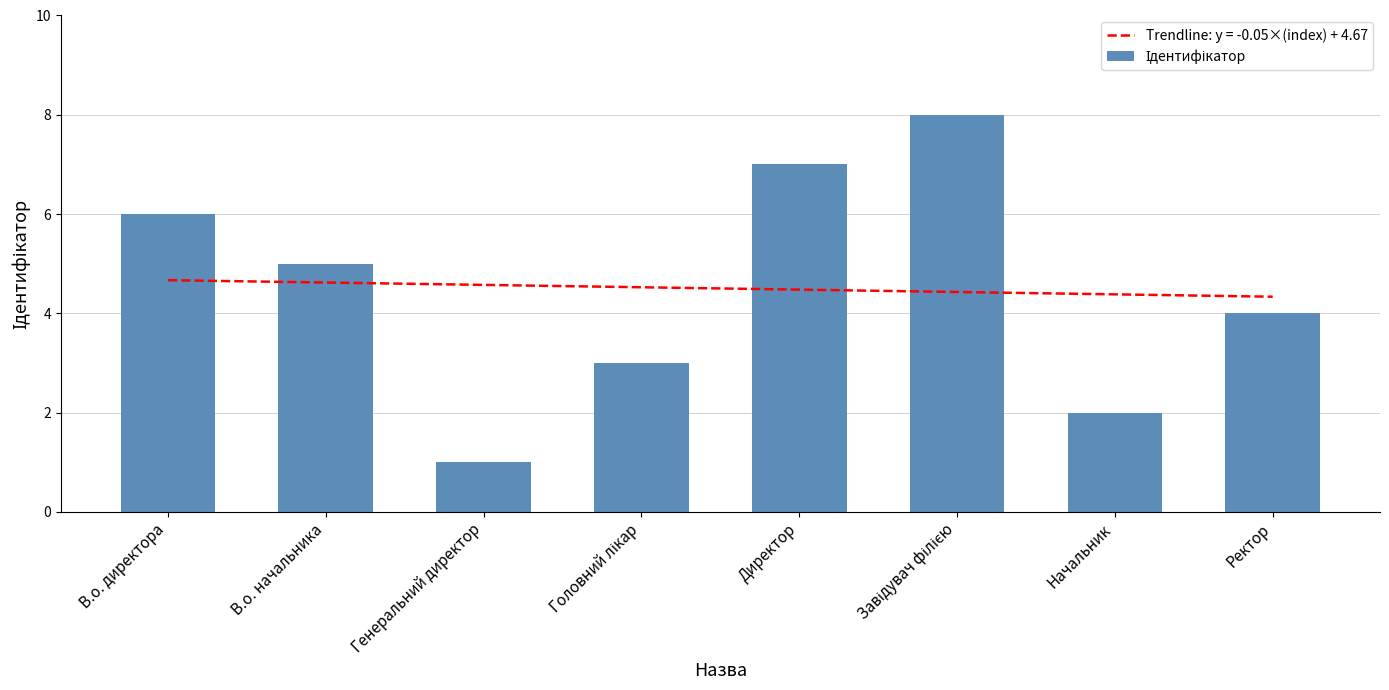

What is the label of the 5th bar from the left?

Директор